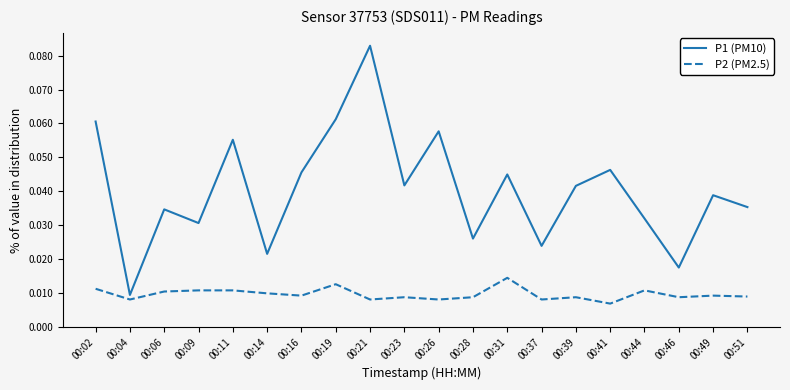

At which category is the sum across all series the highest?

00:21